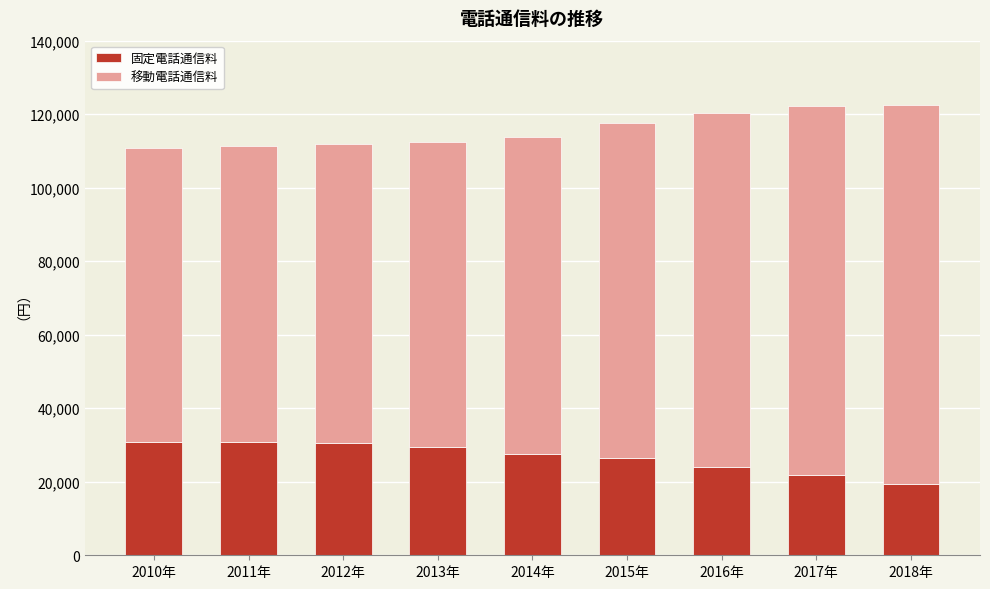

What is the maximum value for 固定電話通信料?

30853